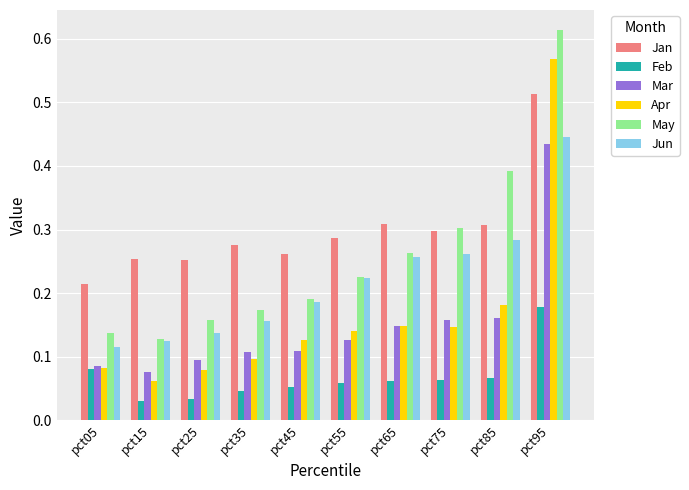

Which category has the lowest value in the Jun series?

pct05